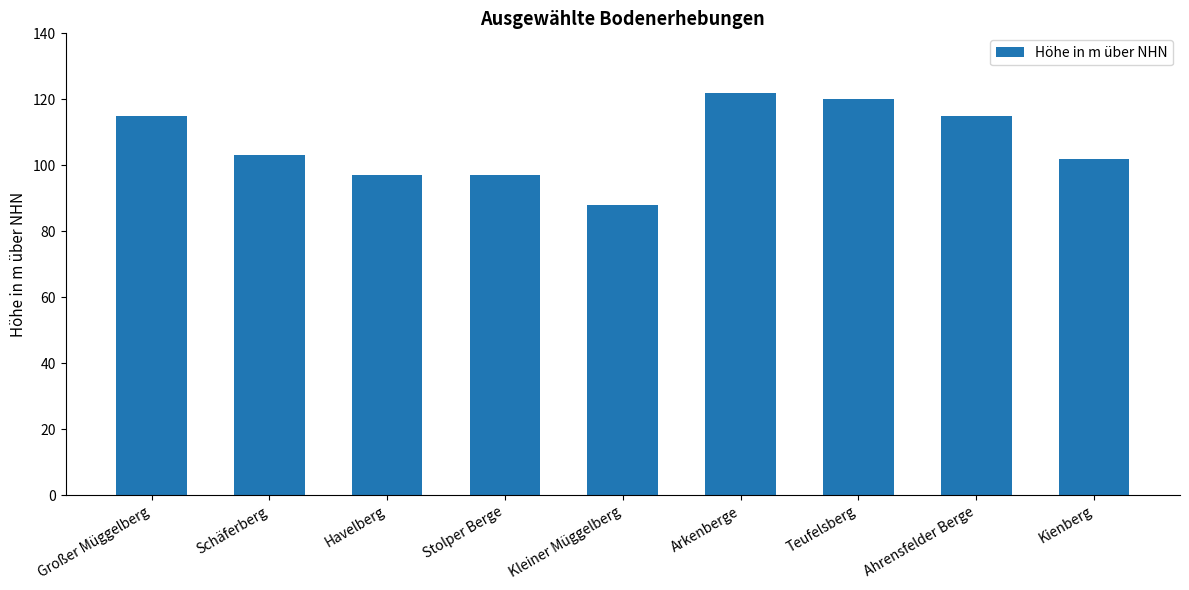

How many values are between 97 and 115?

6